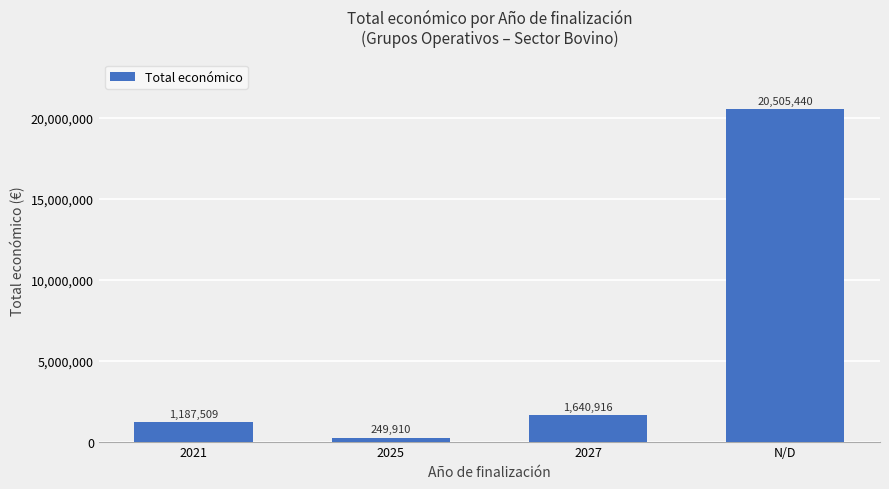

Reading left to right, what are all the values shown in this chart?

1187509	249910	1640916	20505440